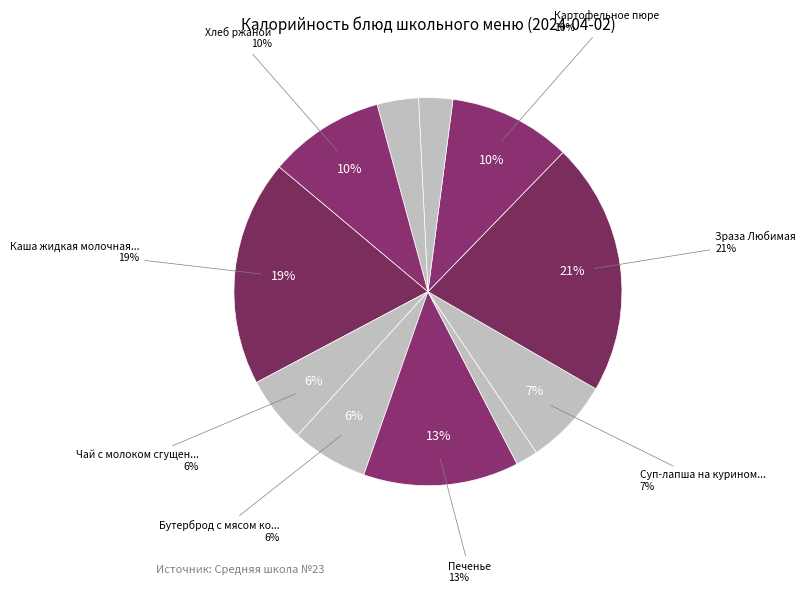

Is there any slice that represents more than half of the pie?

No